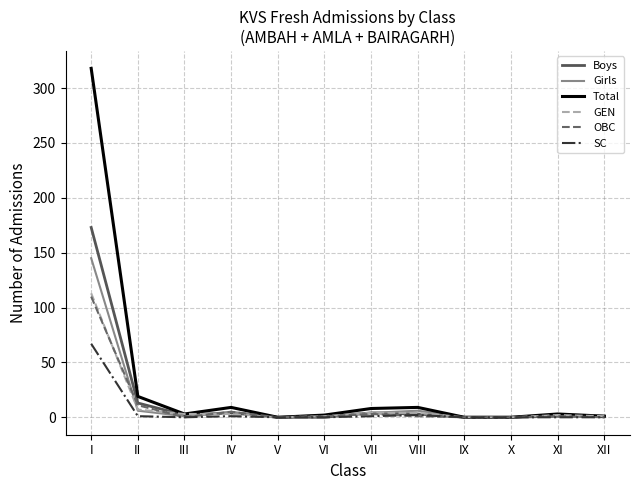

Is it true that SC equals 0 at V?

True